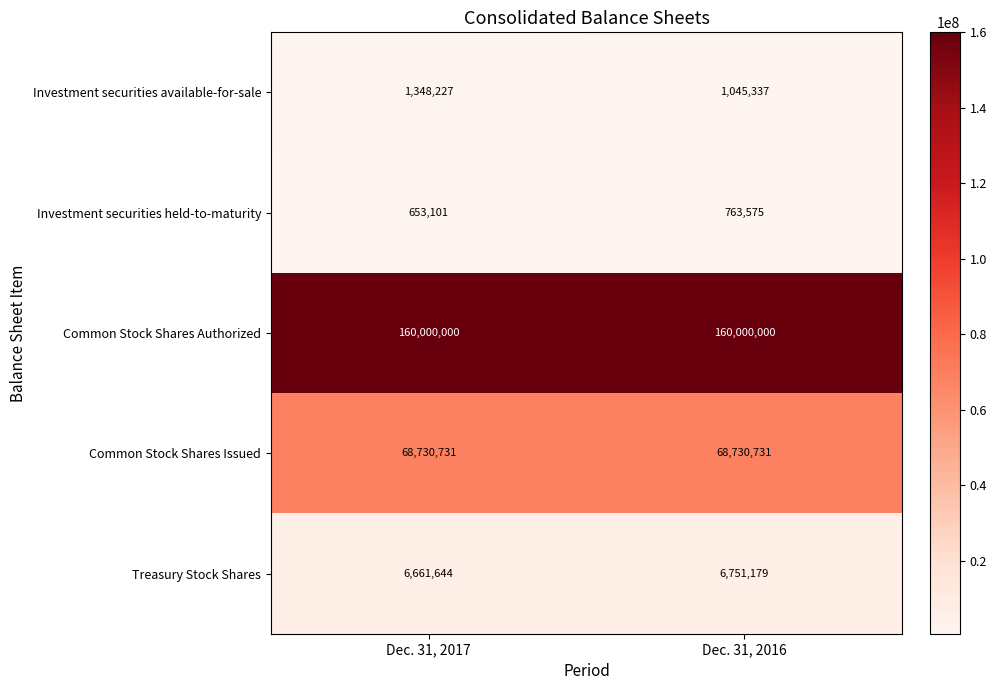

What is the total value across all series at Dec. 31, 2016?

237290822